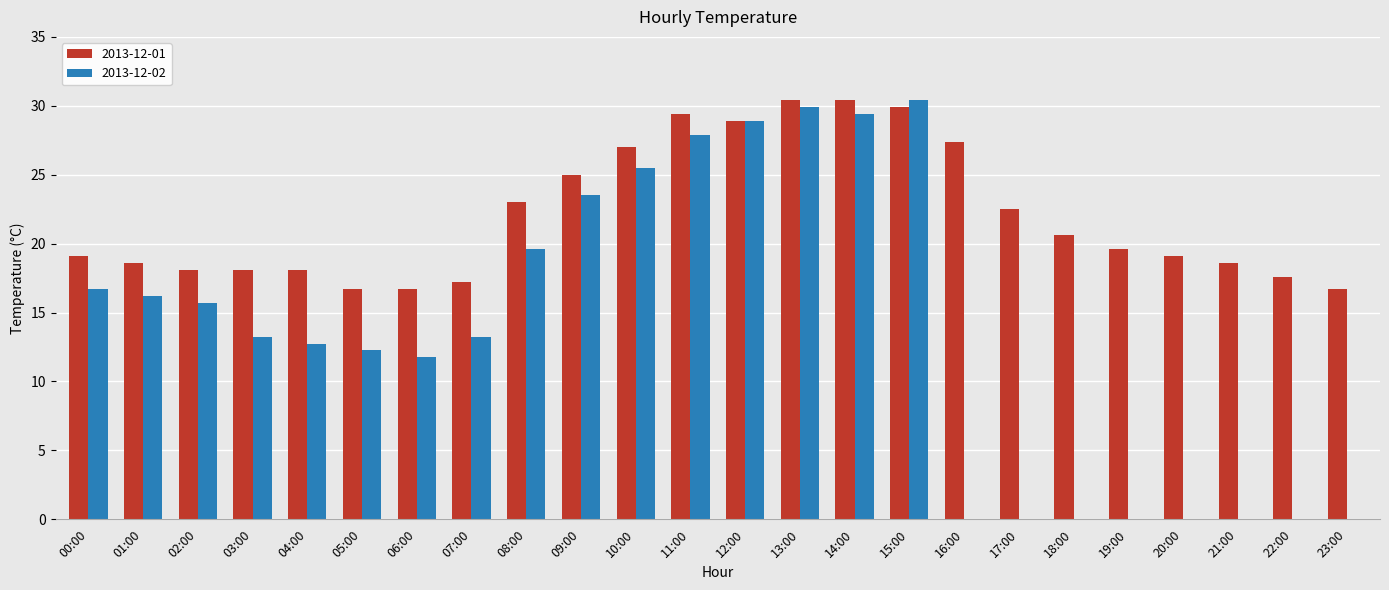

Between 00:00 and 03:00, which series saw the biggest shift?

2013-12-02